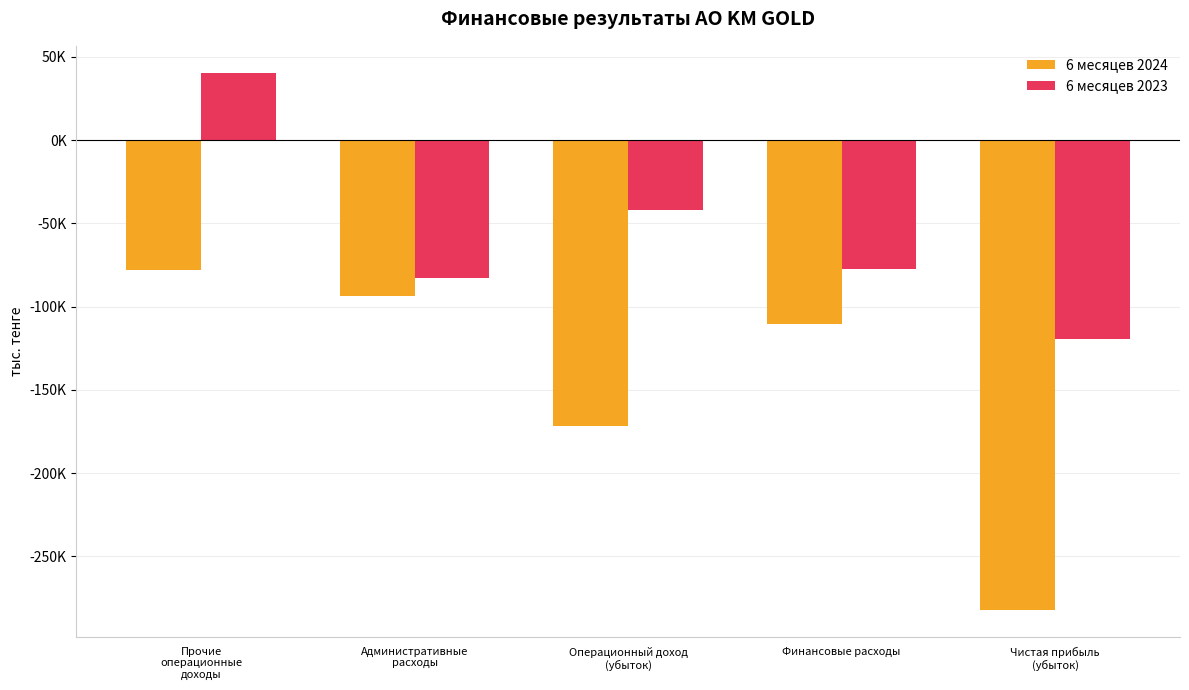

Are the bars horizontal?

No